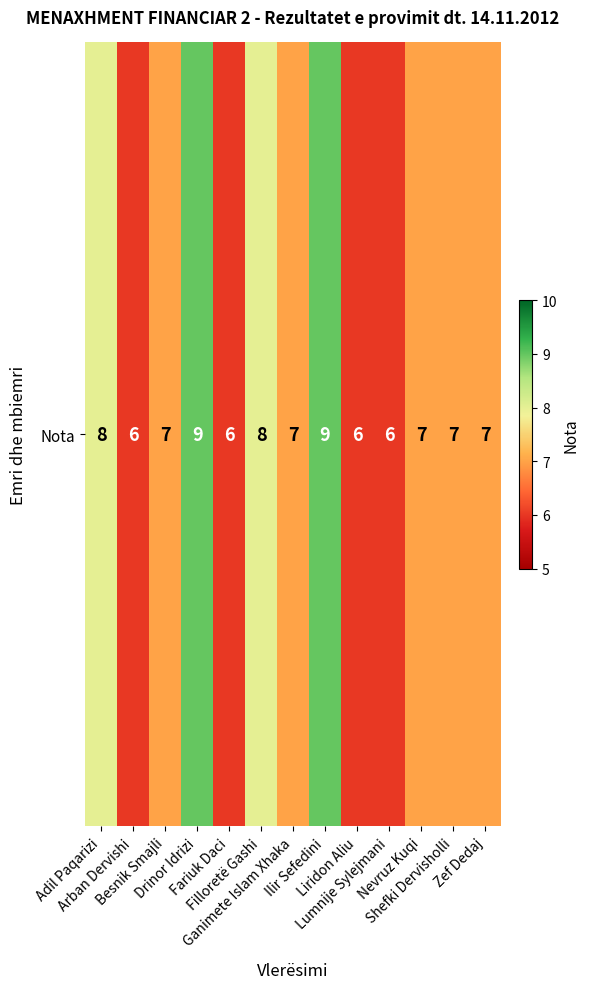

What is the ratio of the value at Besnik Smajli to the value at Arban Dervishi?

1.2